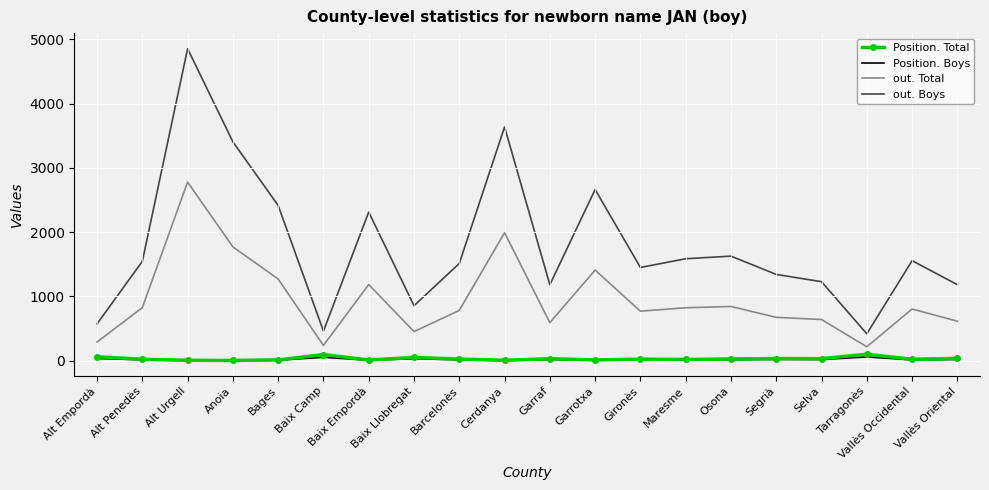

Is the value of Position. Total at Baix Camp greater than the value of out. Boys at Baix Empordà?

No